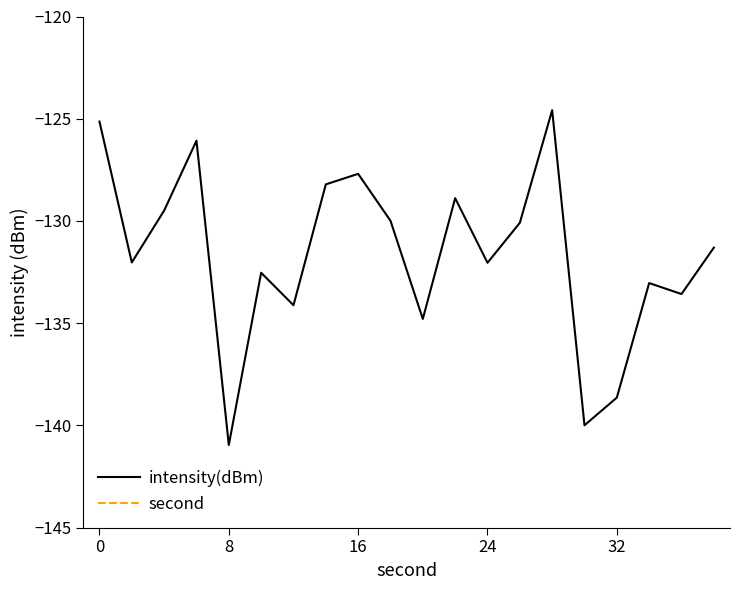

True or false: second and intensity(dBm) intersect in this chart.

False